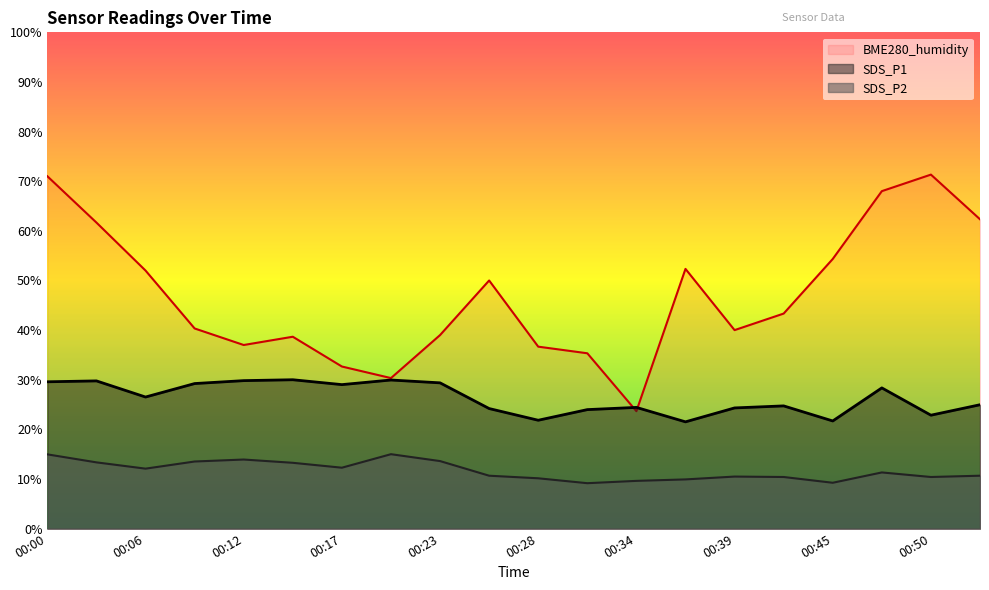

How many lines are shown in the chart?

3